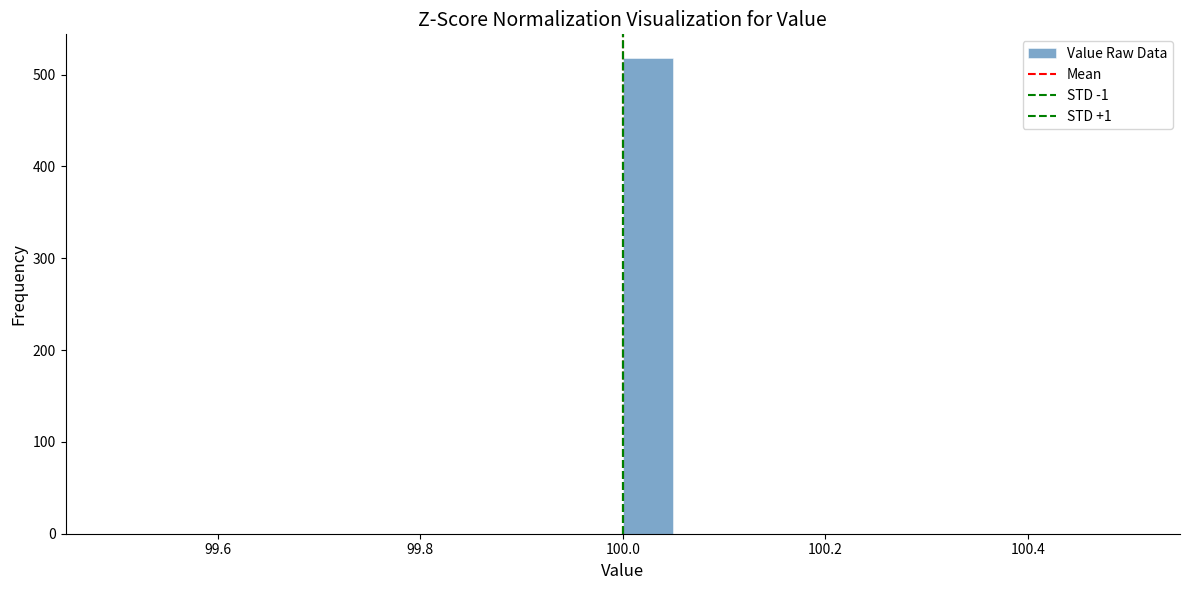

Around what value on the x-axis is the tallest bar? Give the approximate position of its centre, as read against the axis.

100.02